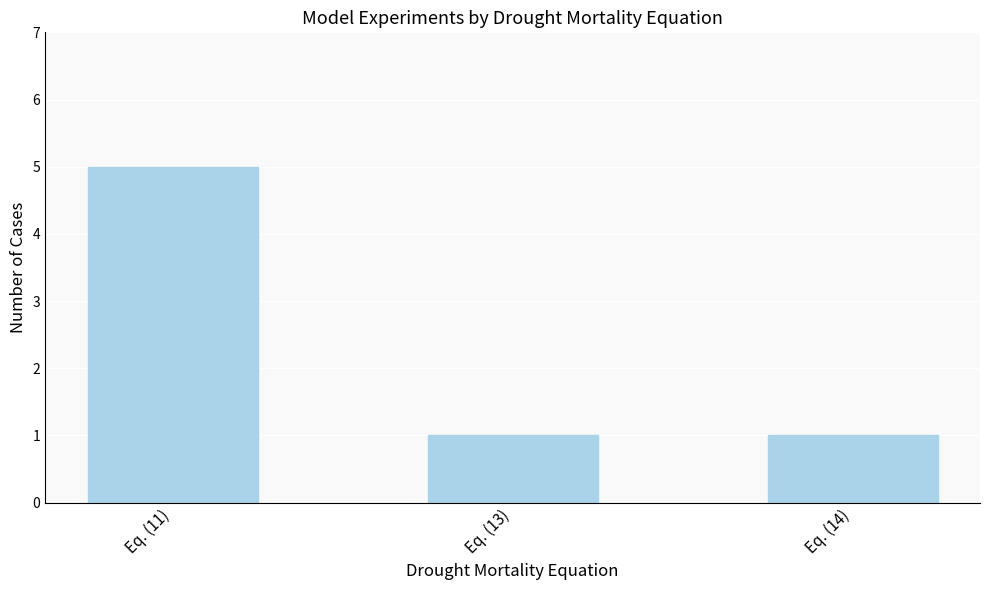

Read the value at Eq. (13).

1